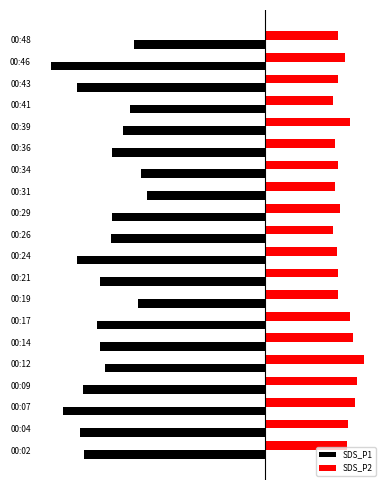

Which series has the largest range (max minus min)?

SDS_P1